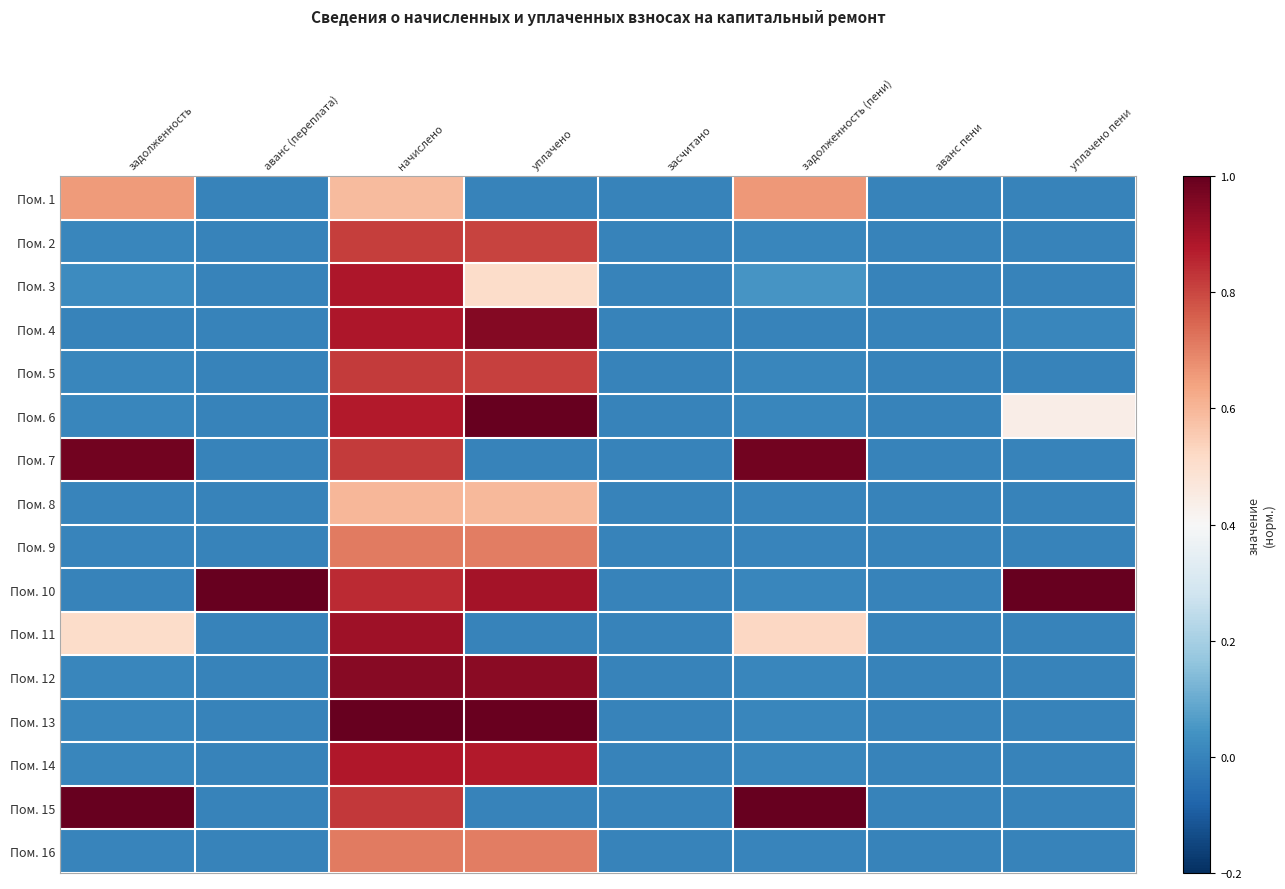

Reading left to right, what are all the values shown in this chart?

Пом. 1: задолженность=0.7	аванс (переплата)=0.0	начислено=0.6	уплачено=0.0	засчитано=0.0	задолженность (пени)=0.7	аванс пени=0.0	уплачено пени=0.0
Пом. 2: задолженность=0.0	аванс (переплата)=0.0	начислено=0.8	уплачено=0.8	засчитано=0.0	задолженность (пени)=0.0	аванс пени=0.0	уплачено пени=0.0
Пом. 3: задолженность=0.0	аванс (переплата)=0.0	начислено=0.9	уплачено=0.5	засчитано=0.0	задолженность (пени)=0.0	аванс пени=0.0	уплачено пени=0.0
Пом. 4: задолженность=0.0	аванс (переплата)=0.0	начислено=0.9	уплачено=1.0	засчитано=0.0	задолженность (пени)=0.0	аванс пени=0.0	уплачено пени=0.0
Пом. 5: задолженность=0.0	аванс (переплата)=0.0	начислено=0.8	уплачено=0.8	засчитано=0.0	задолженность (пени)=0.0	аванс пени=0.0	уплачено пени=0.0
Пом. 6: задолженность=0.0	аванс (переплата)=0.0	начислено=0.9	уплачено=1.0	засчитано=0.0	задолженность (пени)=0.0	аванс пени=0.0	уплачено пени=0.4
Пом. 7: задолженность=1.0	аванс (переплата)=0.0	начислено=0.8	уплачено=0.0	засчитано=0.0	задолженность (пени)=1.0	аванс пени=0.0	уплачено пени=0.0
Пом. 8: задолженность=0.0	аванс (переплата)=0.0	начислено=0.6	уплачено=0.6	засчитано=0.0	задолженность (пени)=0.0	аванс пени=0.0	уплачено пени=0.0
Пом. 9: задолженность=0.0	аванс (переплата)=0.0	начислено=0.7	уплачено=0.7	засчитано=0.0	задолженность (пени)=0.0	аванс пени=0.0	уплачено пени=0.0
Пом. 10: задолженность=0.0	аванс (переплата)=1.0	начислено=0.8	уплачено=0.9	засчитано=0.0	задолженность (пени)=0.0	аванс пени=0.0	уплачено пени=1.0
Пом. 11: задолженность=0.5	аванс (переплата)=0.0	начислено=0.9	уплачено=0.0	засчитано=0.0	задолженность (пени)=0.5	аванс пени=0.0	уплачено пени=0.0
Пом. 12: задолженность=0.0	аванс (переплата)=0.0	начислено=0.9	уплачено=0.9	засчитано=0.0	задолженность (пени)=0.0	аванс пени=0.0	уплачено пени=0.0
Пом. 13: задолженность=0.0	аванс (переплата)=0.0	начислено=1.0	уплачено=1.0	засчитано=0.0	задолженность (пени)=0.0	аванс пени=0.0	уплачено пени=0.0
Пом. 14: задолженность=0.0	аванс (переплата)=0.0	начислено=0.9	уплачено=0.9	засчитано=0.0	задолженность (пени)=0.0	аванс пени=0.0	уплачено пени=0.0
Пом. 15: задолженность=1.0	аванс (переплата)=0.0	начислено=0.8	уплачено=0.0	засчитано=0.0	задолженность (пени)=1.0	аванс пени=0.0	уплачено пени=0.0
Пом. 16: задолженность=0.0	аванс (переплата)=0.0	начислено=0.7	уплачено=0.7	засчитано=0.0	задолженность (пени)=0.0	аванс пени=0.0	уплачено пени=0.0